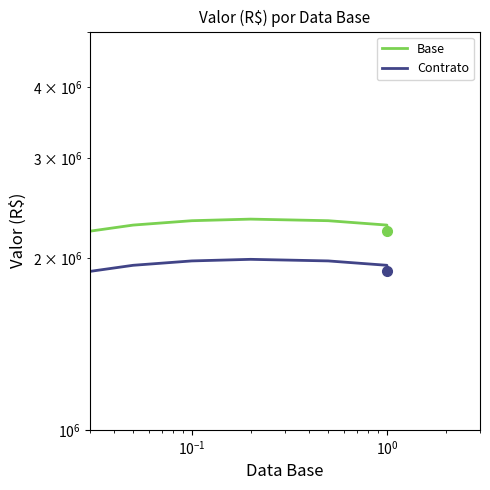

What is the sum of the Base values at $\mathdefault{10^{0}}$ and $\mathdefault{10^{-1}}$?

4671225.7